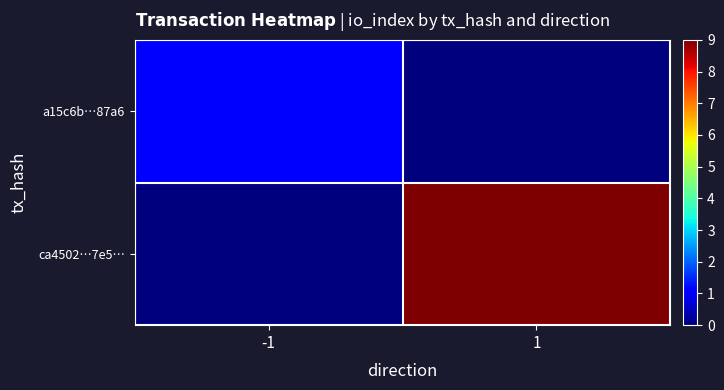

Reading left to right, extract all data points from this chart.

a15c6b…87a6: -1=1	1=0
ca4502…7e5…: -1=0	1=9